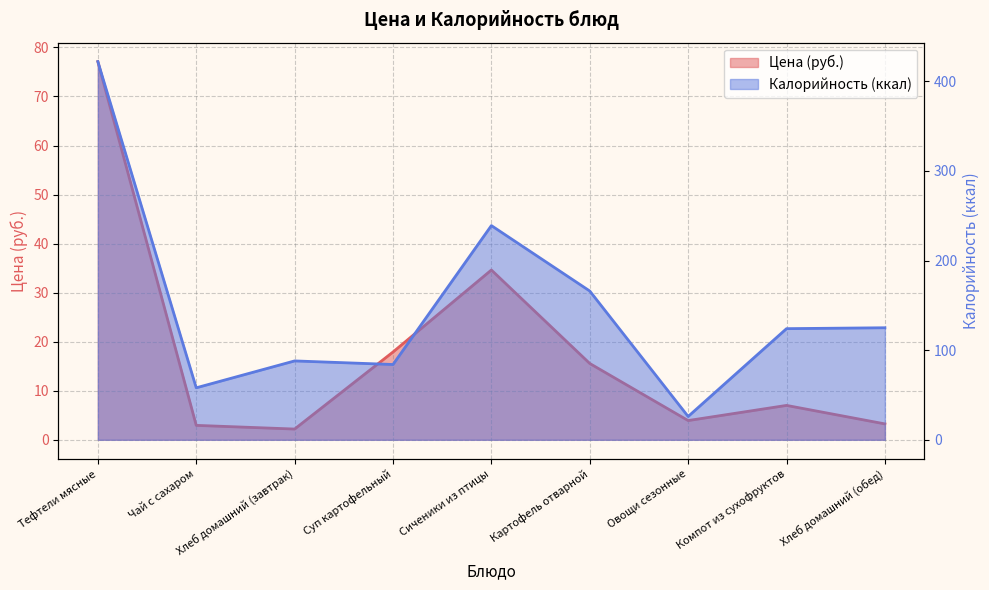

Rank the series at Картофель отварной from highest to lowest value.

Калорийность, Цена